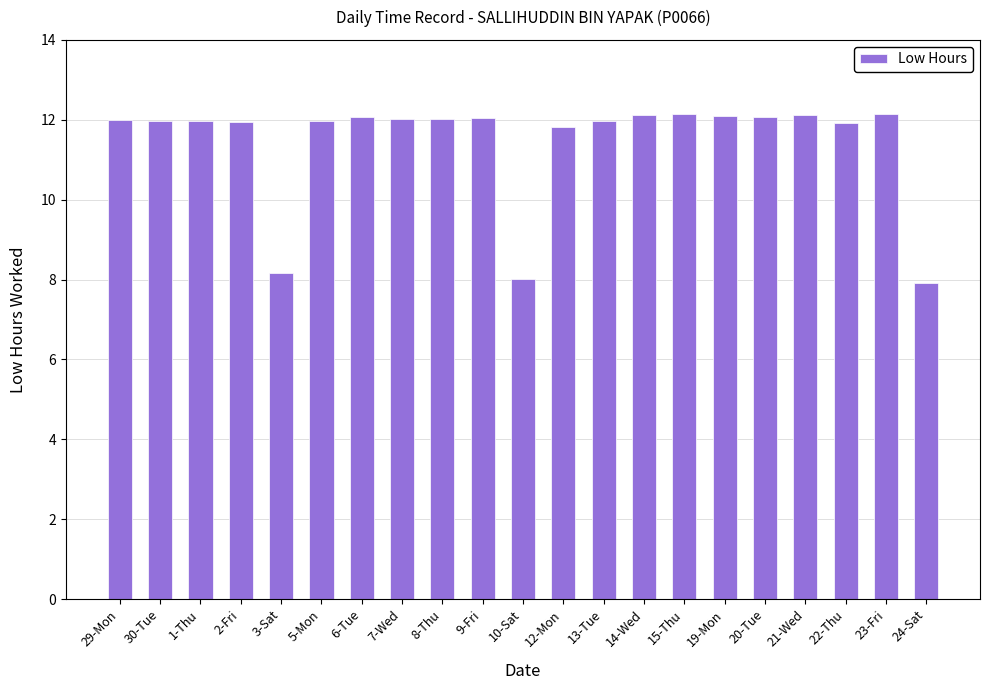

What position from the right is 7-Wed?

14